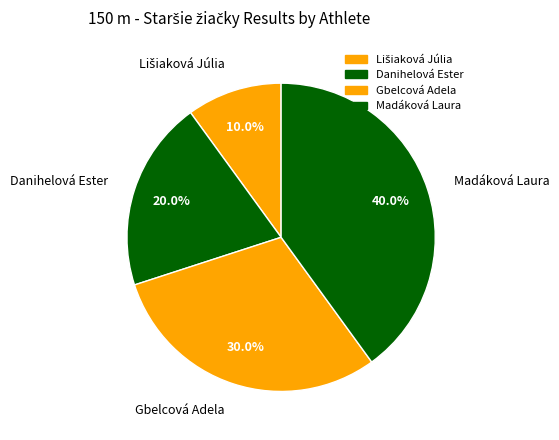

Does any single category account for the majority?

No